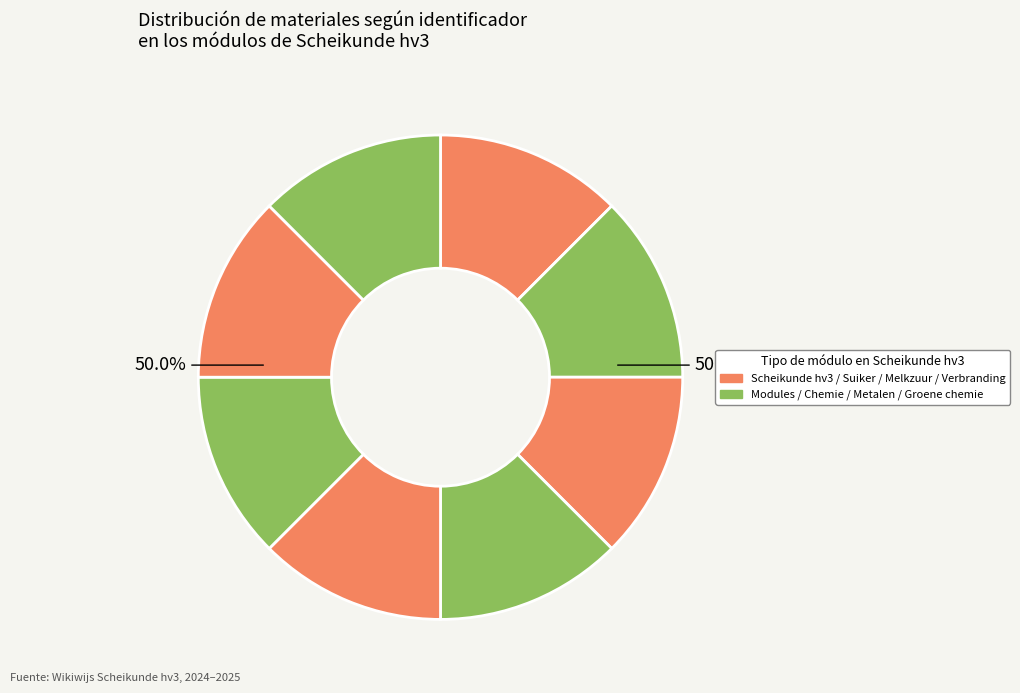

Is Metalen the majority of the pie?

No